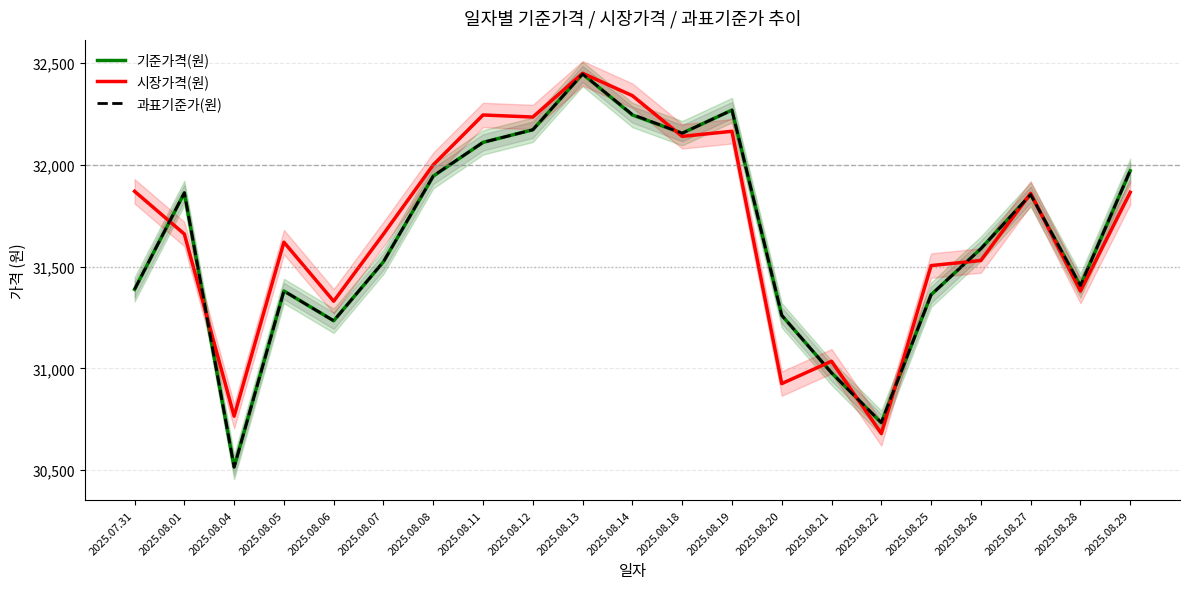

True or false: 기준가격(원) and 과표기준가(원) cross at least once.

False